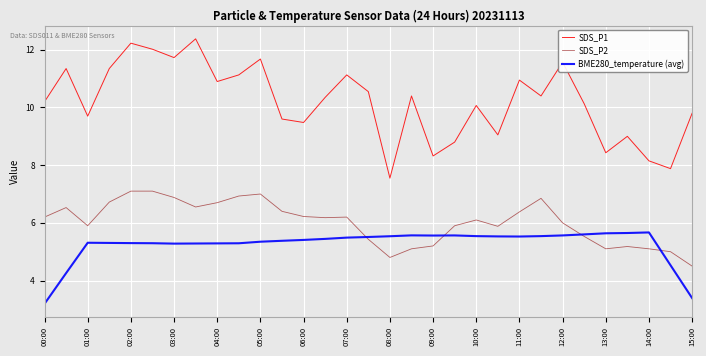

List the series in order of their peak value, highest first.

SDS_P1, SDS_P2, BME280_temperature (avg)